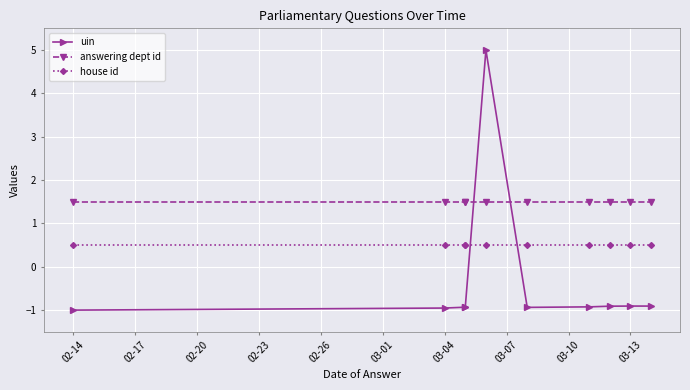

The answering dept id series shows 1.5 at 03-13. True or false?

True